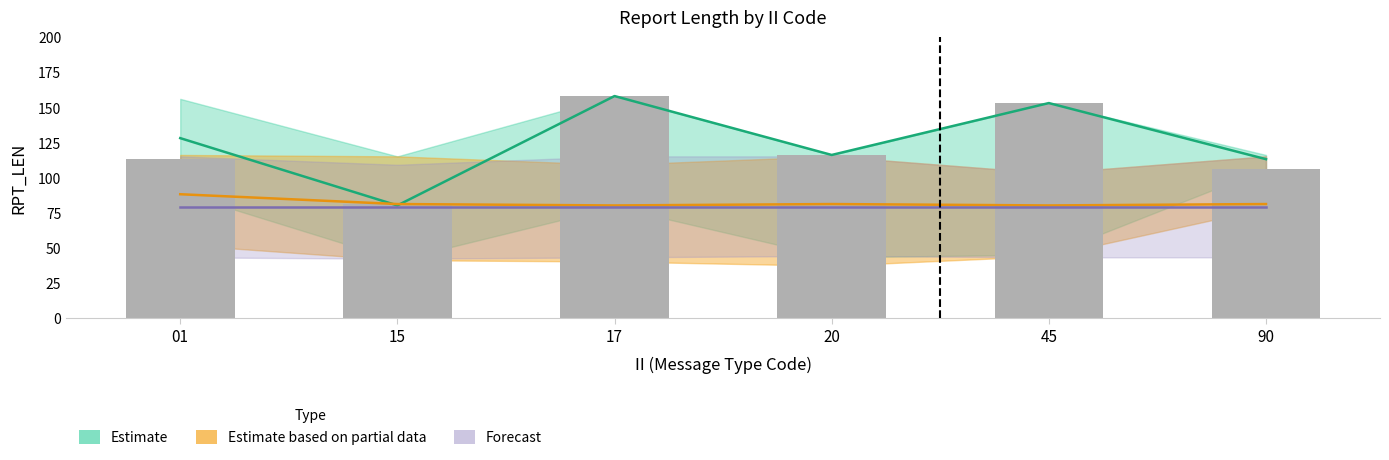

List the labels in order of value, smallest first.

15, 90, 01, 20, 45, 17